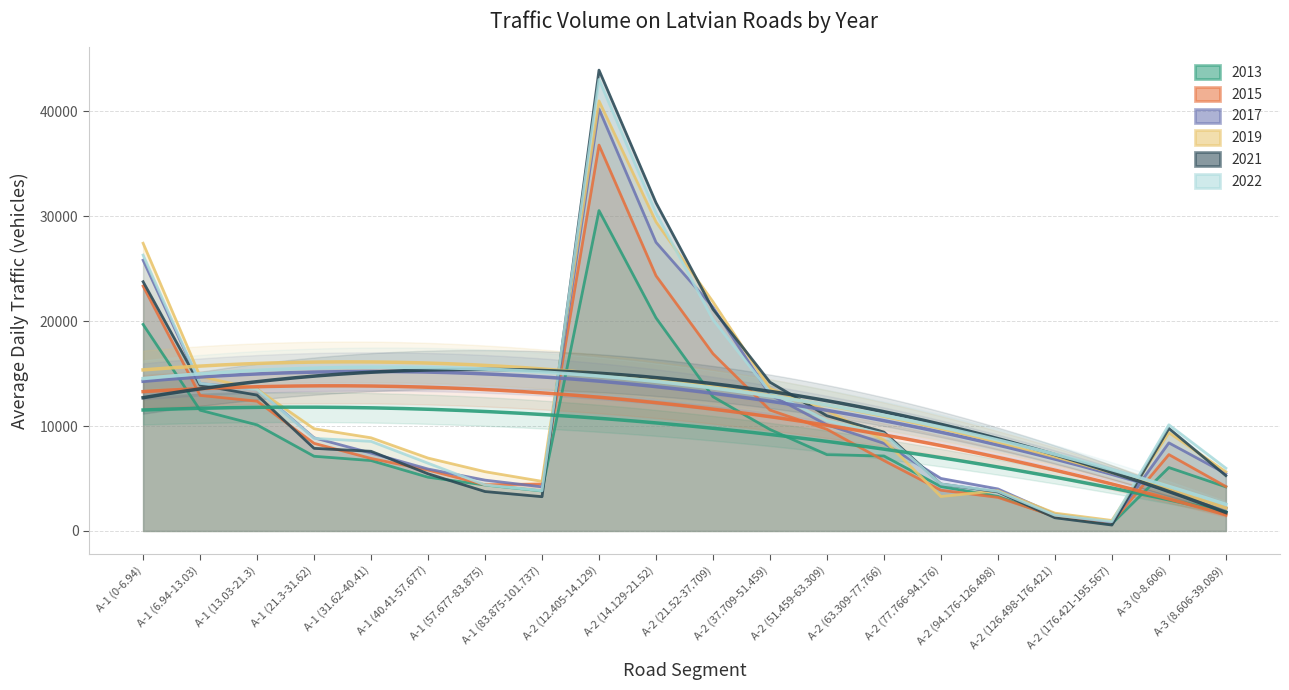

What are all the series names shown in the legend?

2013, 2015, 2017, 2019, 2021, 2022